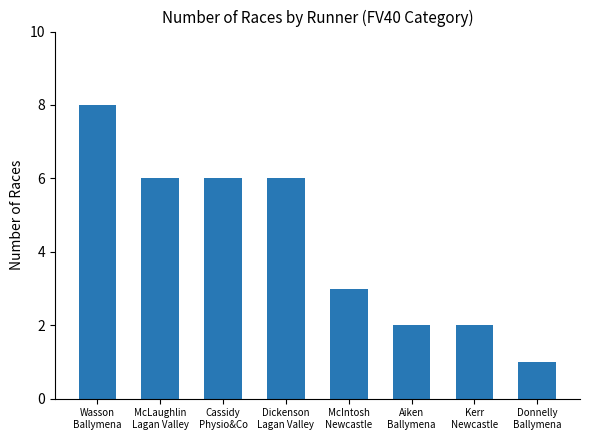

What is the greatest value displayed?

8